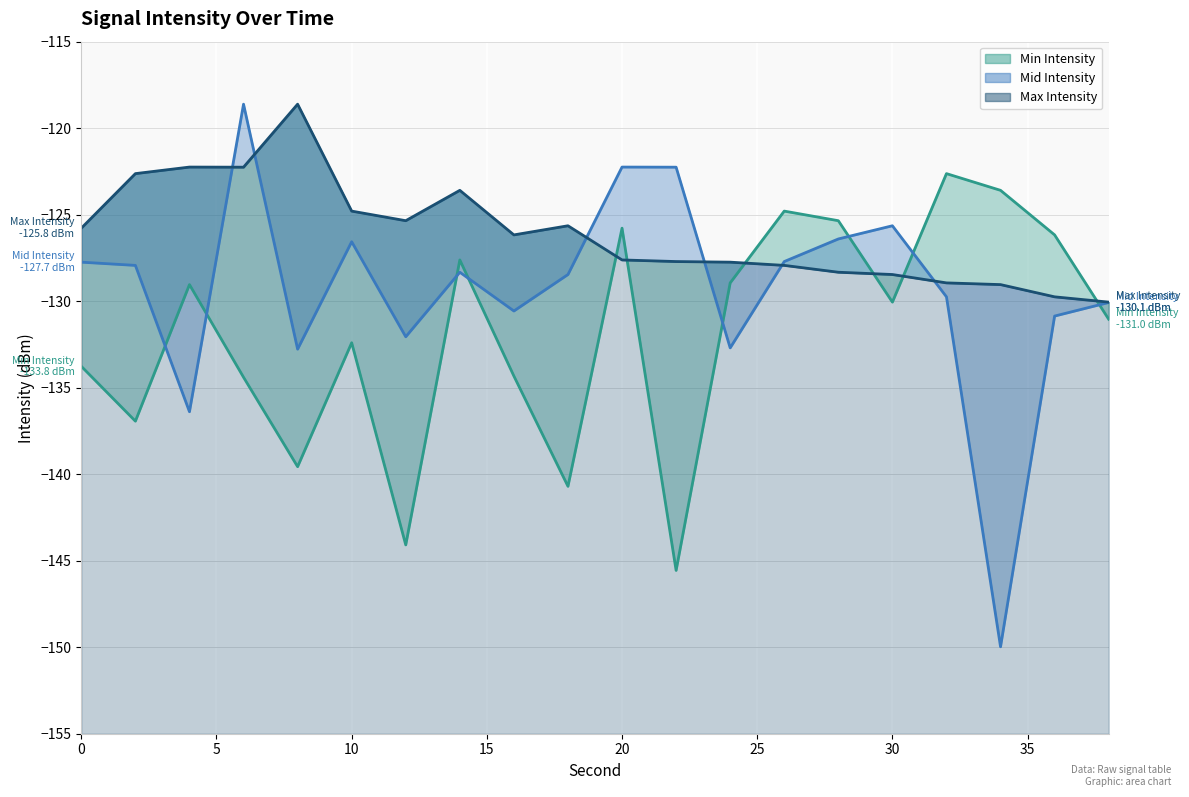

The value of Min Intensity at 32 is -122.6. True or false?

True